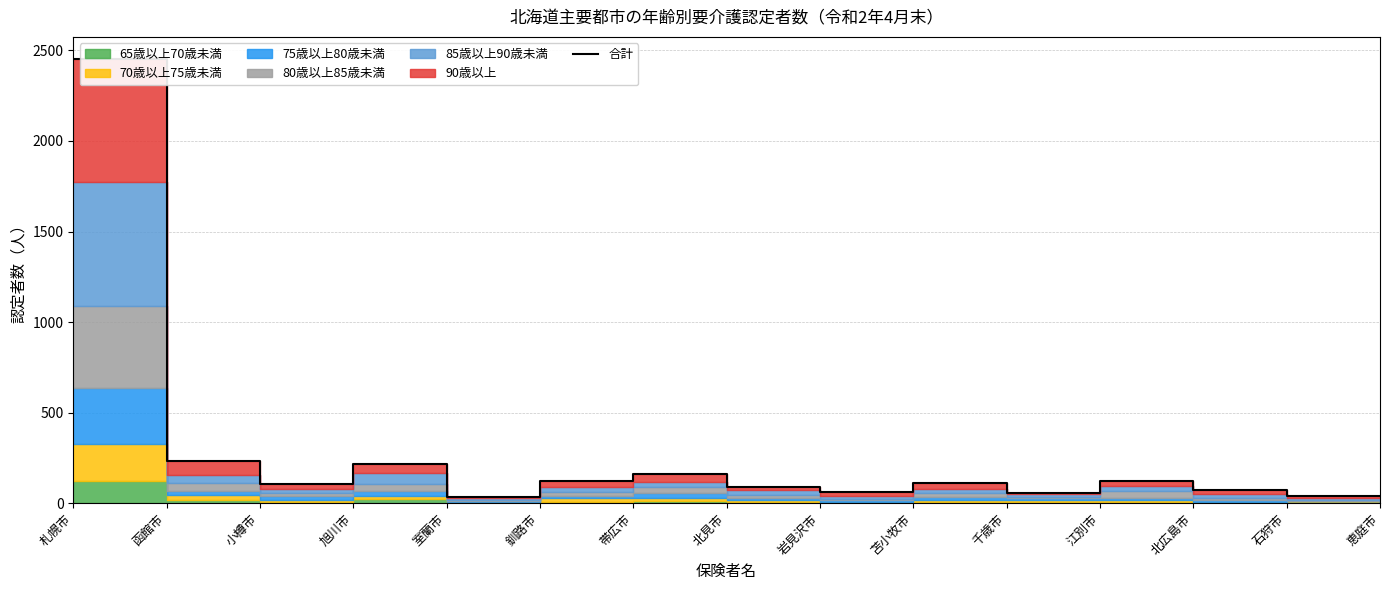

List the labels in order of value, smallest first.

室蘭市, 恵庭市, 石狩市, 千歳市, 岩見沢市, 北広島市, 北見市, 小樽市, 苫小牧市, 江別市, 釧路市, 帯広市, 旭川市, 函館市, 札幌市